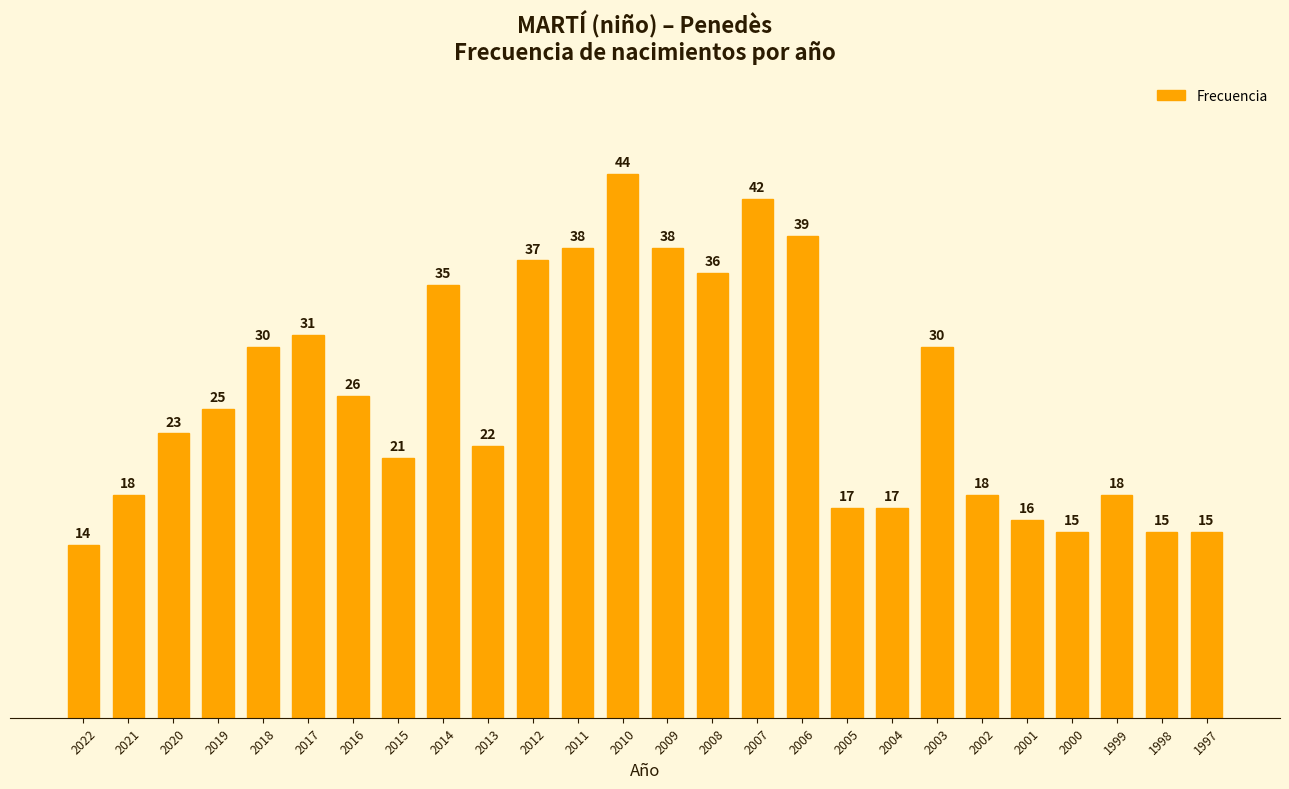

What is the average value?

26